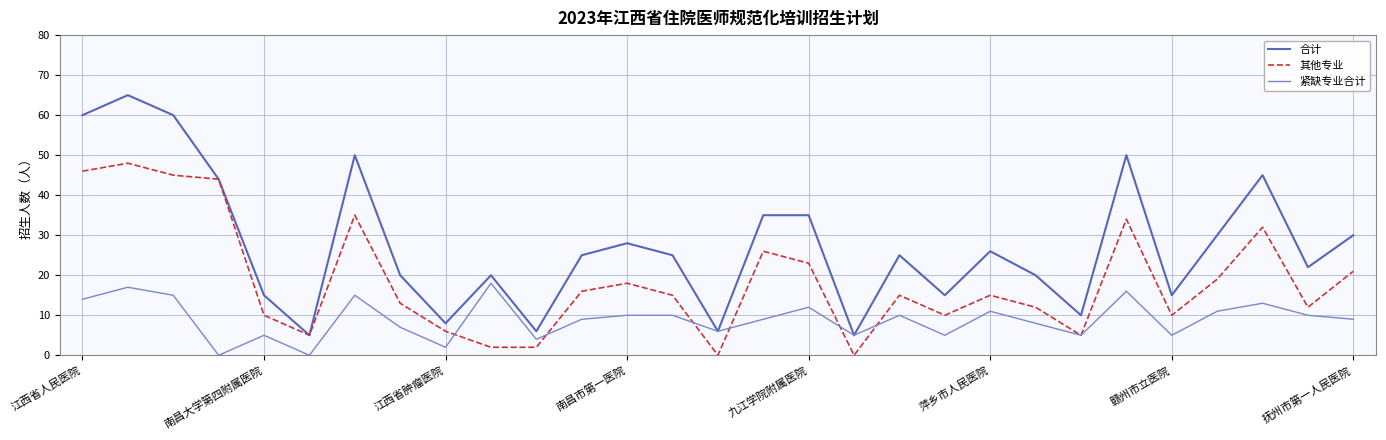

Rank the series by their maximum value, from lowest to highest.

紧缺专业合计, 其他专业, 合计